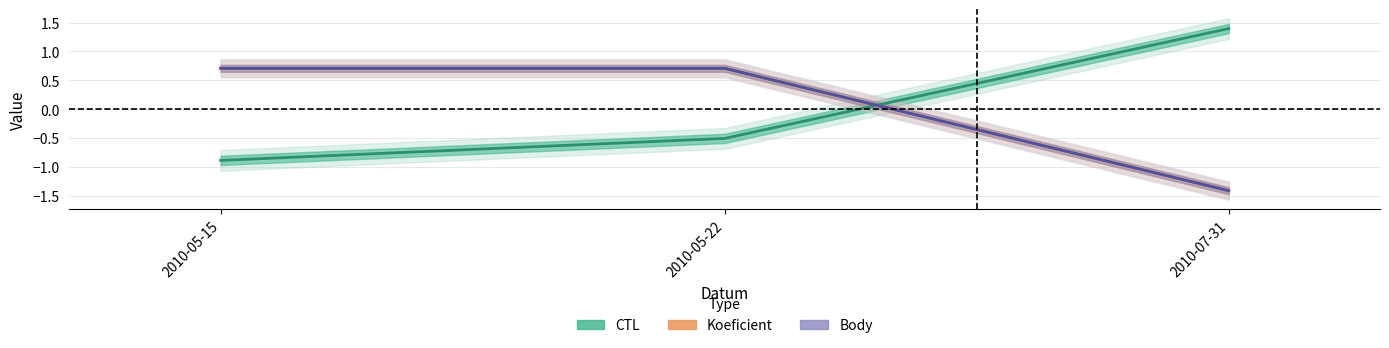

Where is Koeficient nearest to the value 0?

2010-05-15